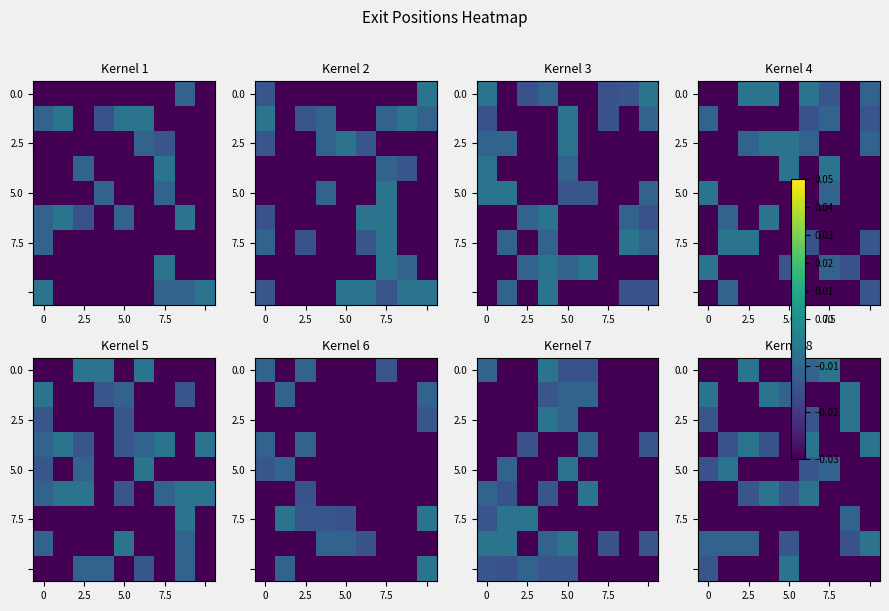

At which category is the sum across all series the highest?

5